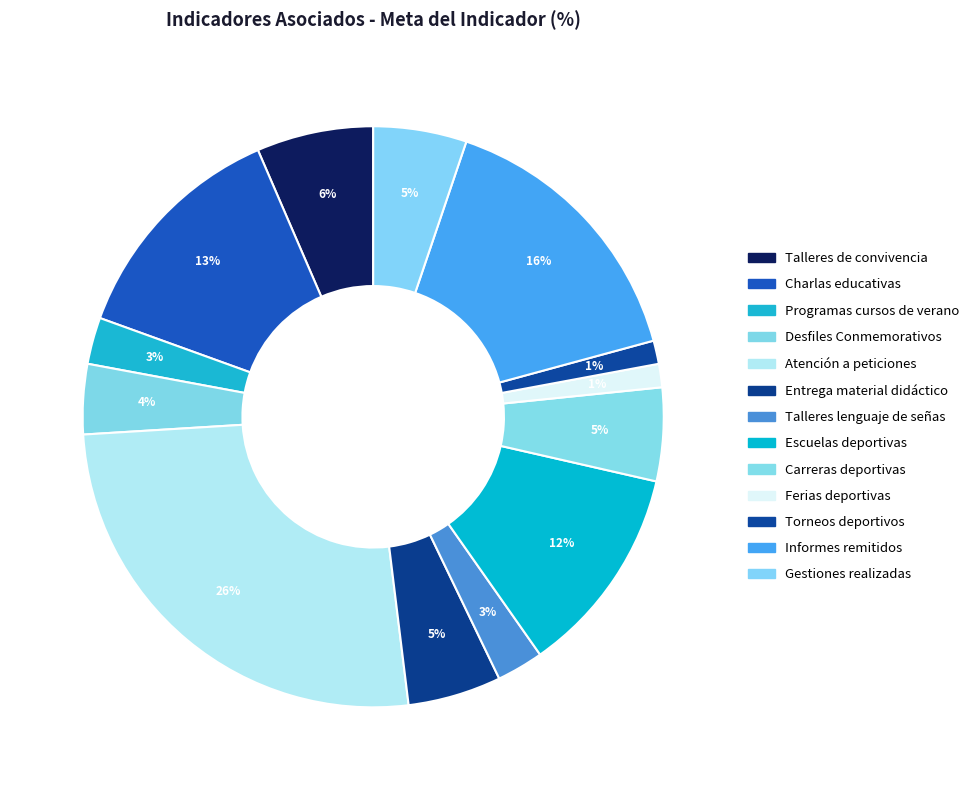

Does Ferias deportivas represent more than half of the total?

No